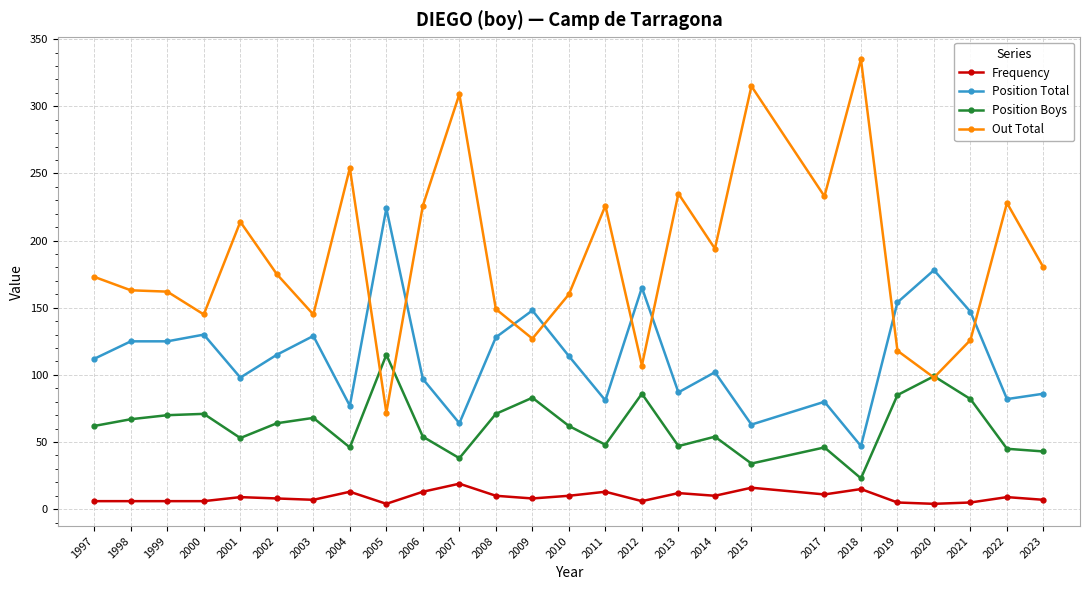

Is the value of Out Total at 2012 greater than the value of Position Total at 2007?

Yes